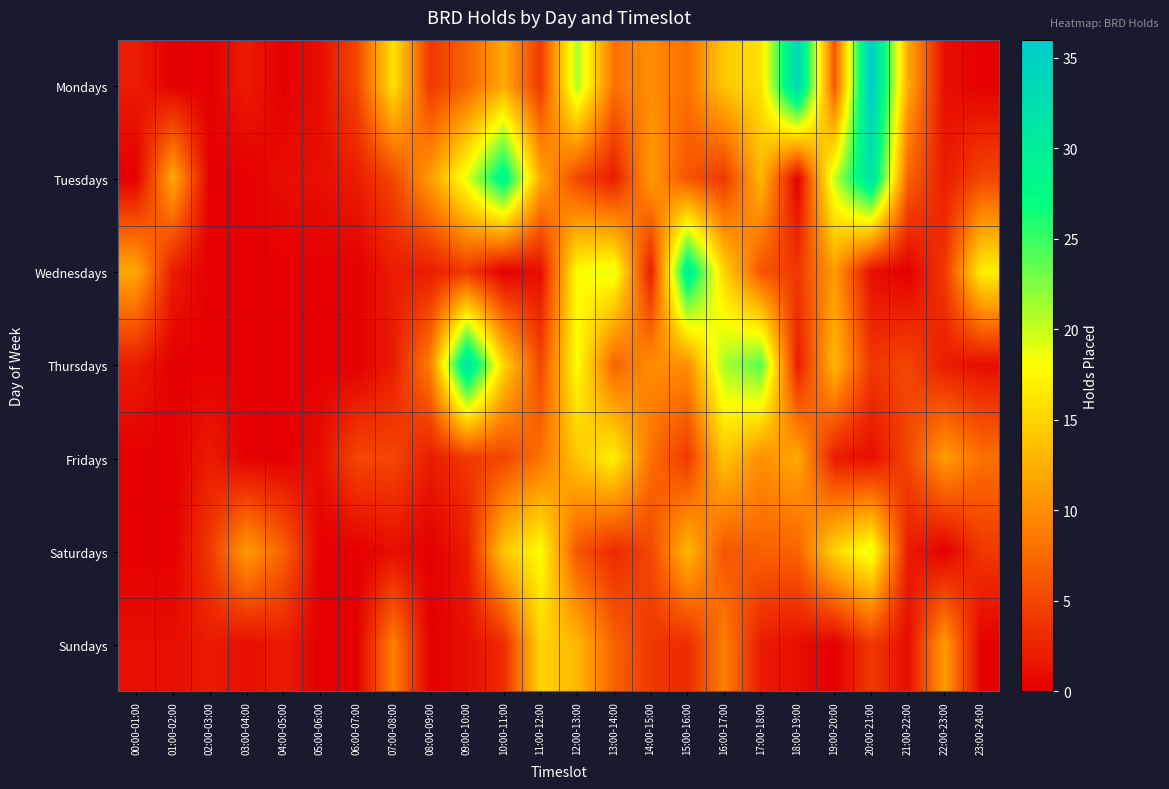

What is the total value across all series at 03:00-04:00?

14